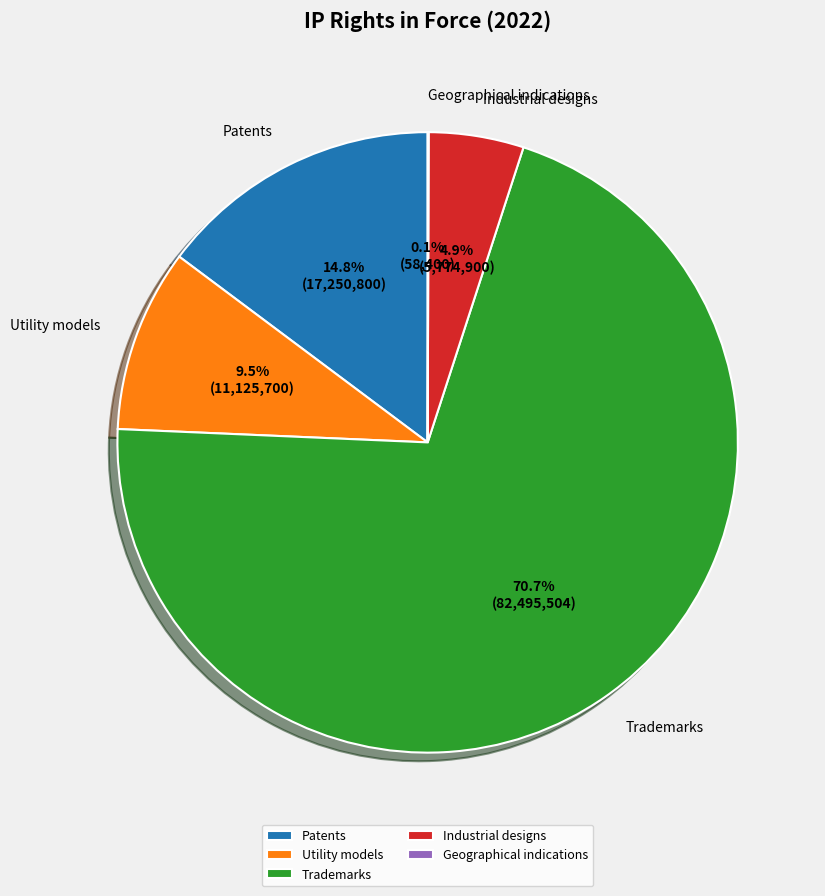

What percentage is the Patents slice, to the nearest percent?

15%